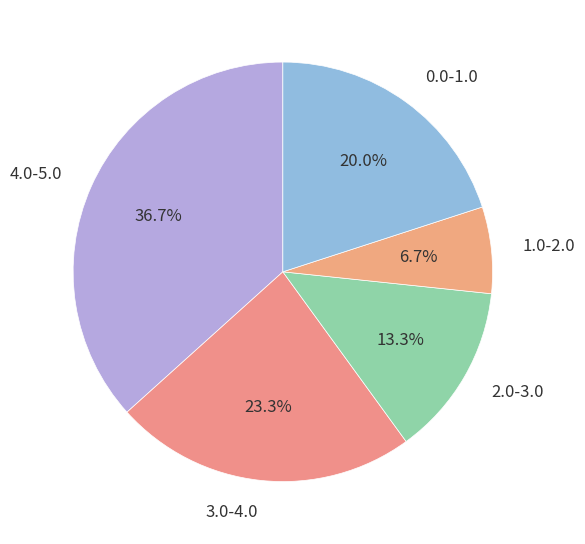

Count the number of slices in the pie.

5